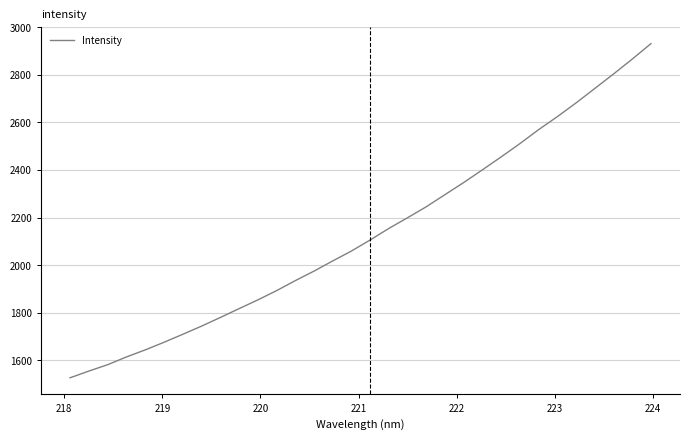

What is the difference between the maximum and minimum values?

1405.0